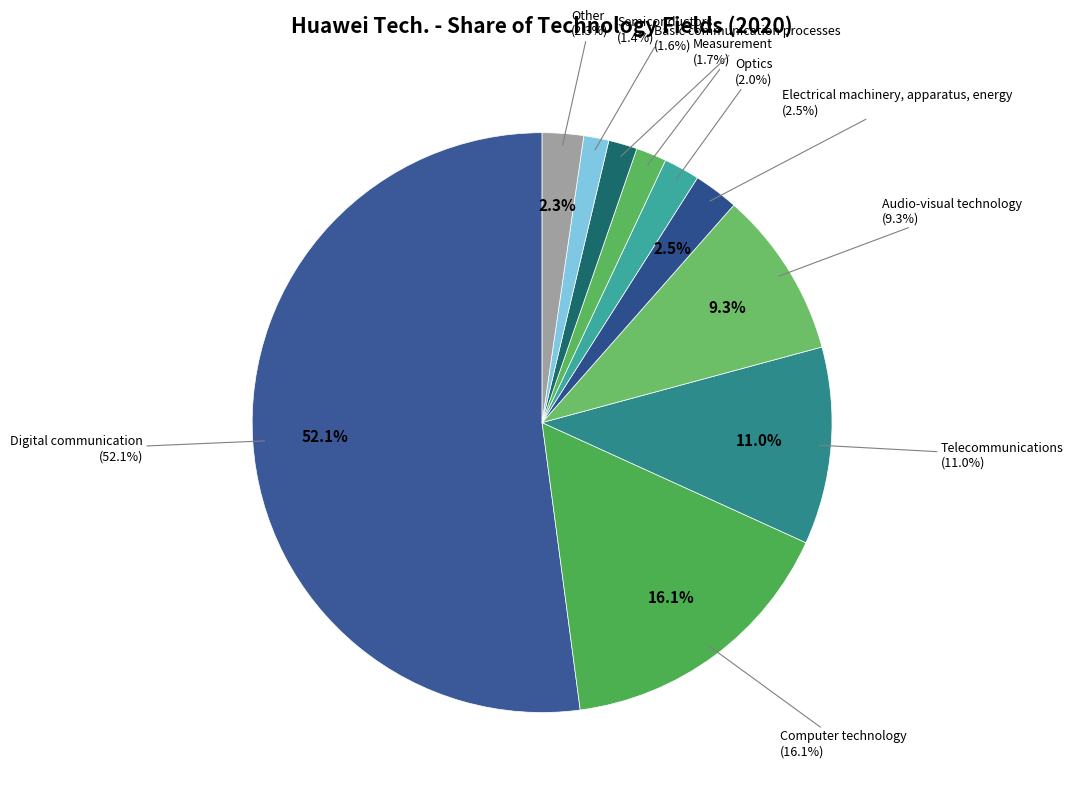

Between Optics and Computer technology, which is larger?

Computer technology